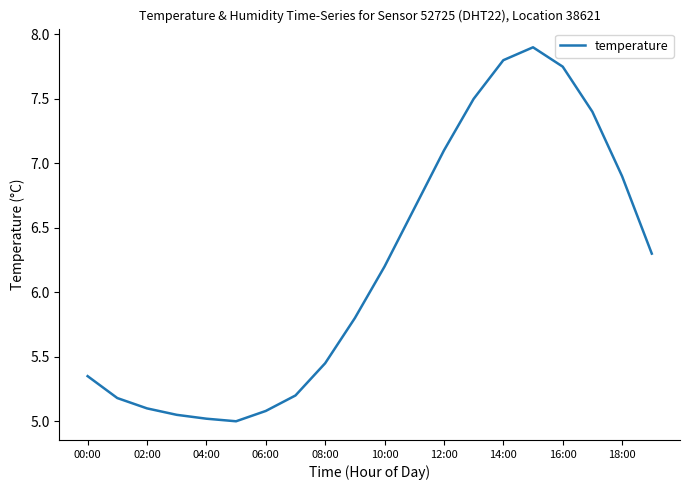

What is the greatest value displayed?

7.9